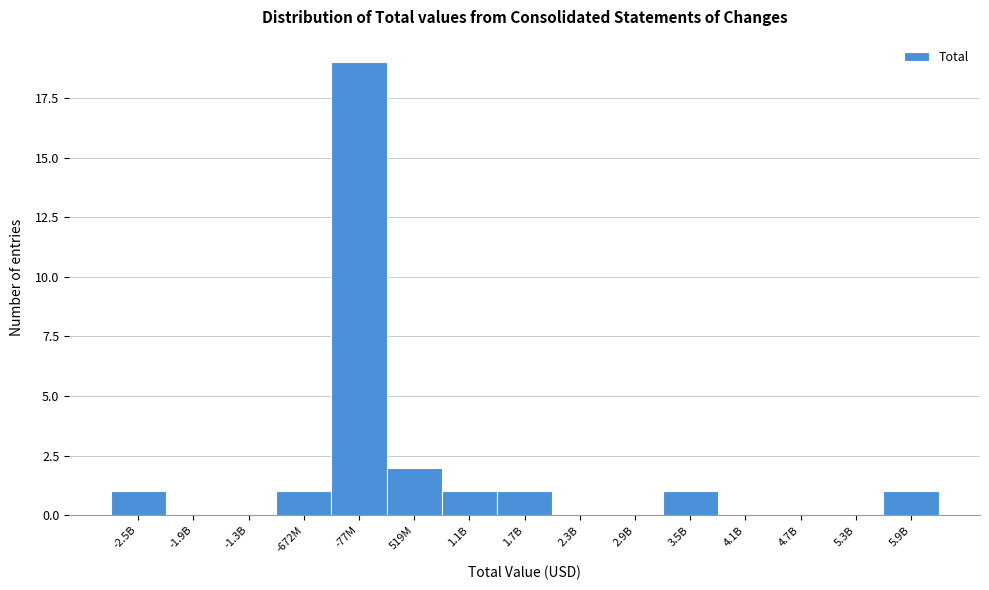

Reading right to left, list all the values displayed in this chart.

5.9B=1	5.3B=0	4.7B=0	4.1B=0	3.5B=1	2.9B=0	2.3B=0	1.7B=1	1.1B=1	519M=2	-77M=19	-672M=1	-1.3B=0	-1.9B=0	-2.5B=1